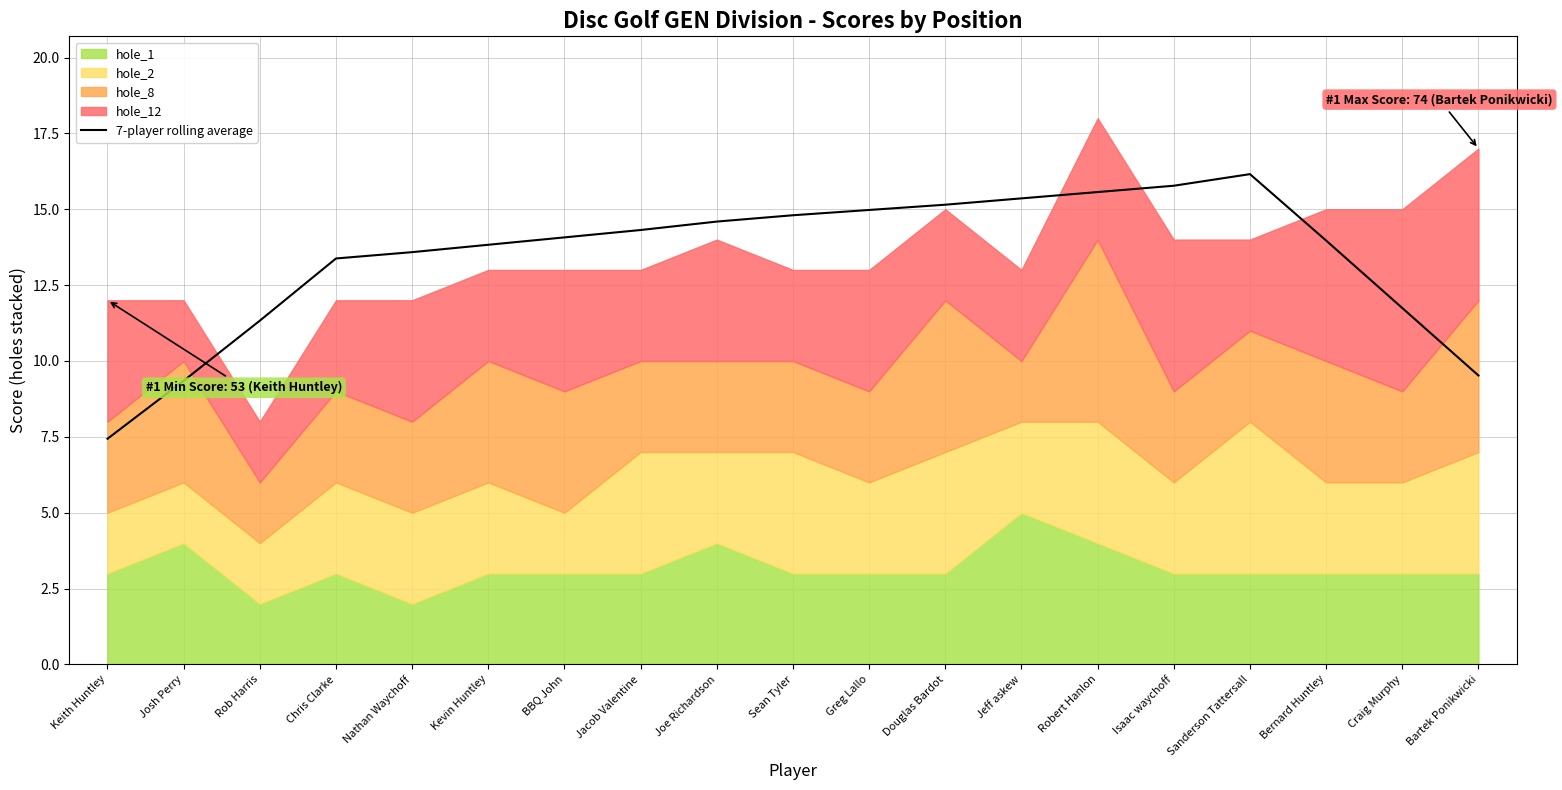

How many points are higher than both their immediate neighbors (excluding endpoints)?

1